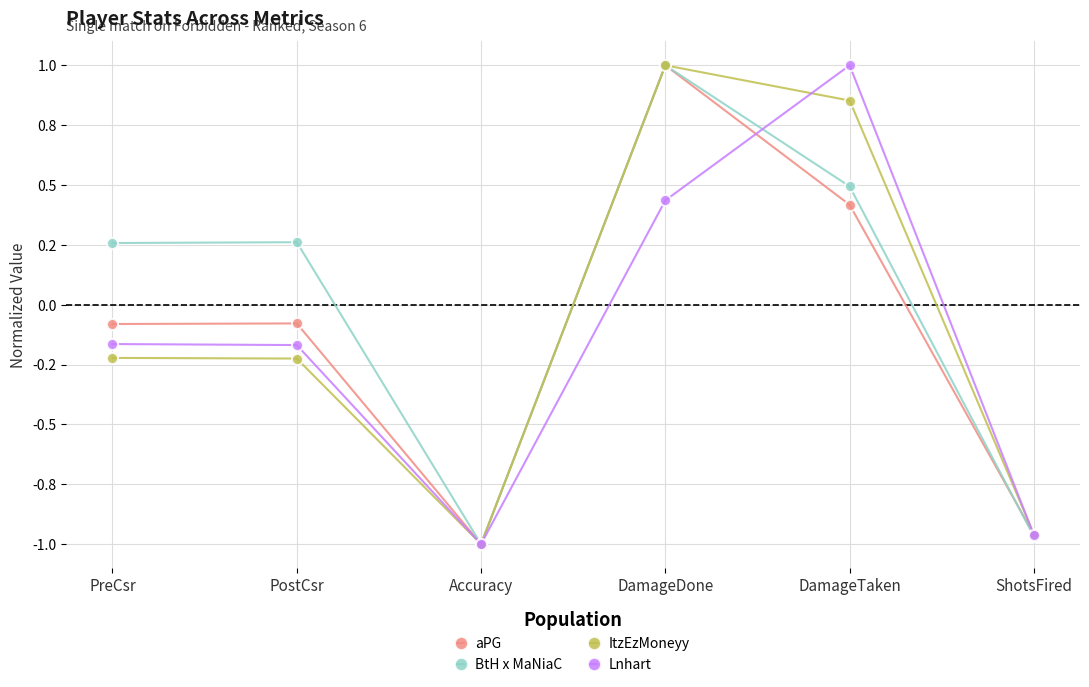

What is the difference between the ItzEzMoneyy values at ShotsFired and DamageDone?

2.0